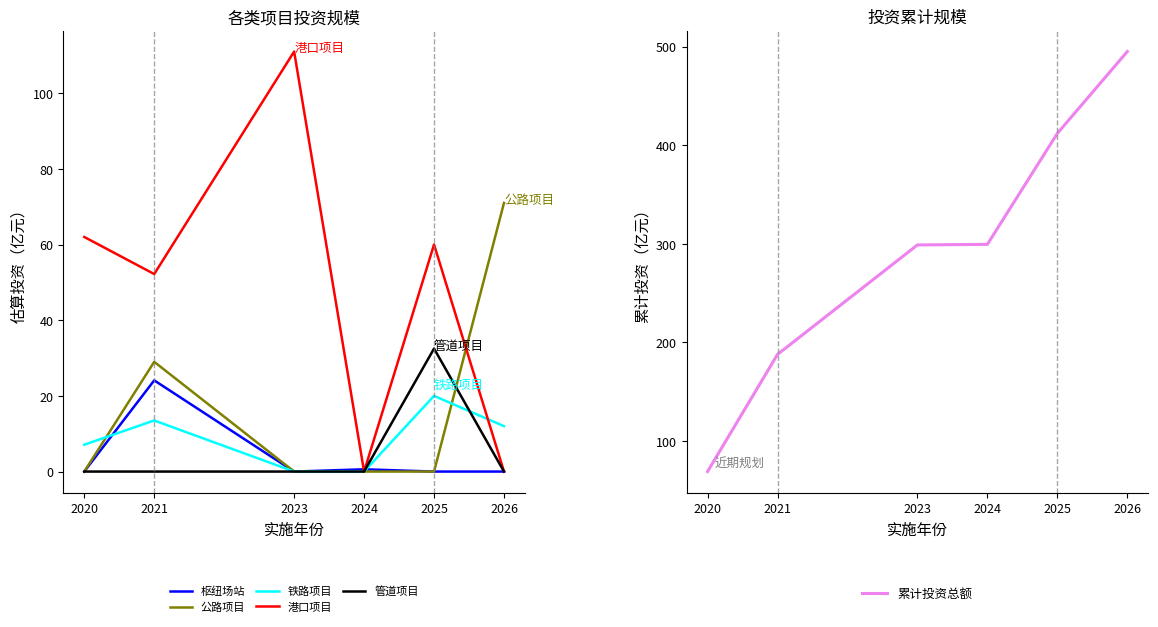

At which category does 铁路项目 reach its first local peak?

2021